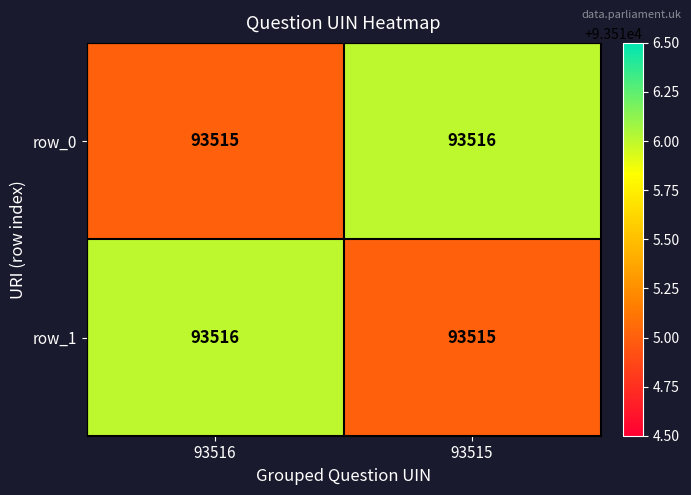

Is the value of row_1 at 93516 greater than the value of row_0 at 93516?

Yes